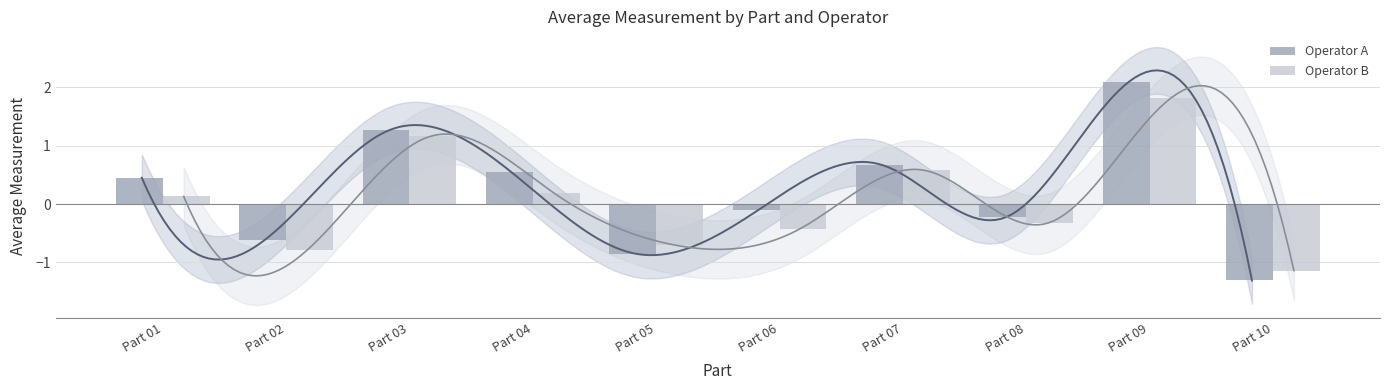

Is the value of Operator A at Part 05 greater than the value of Operator B at Part 09?

No